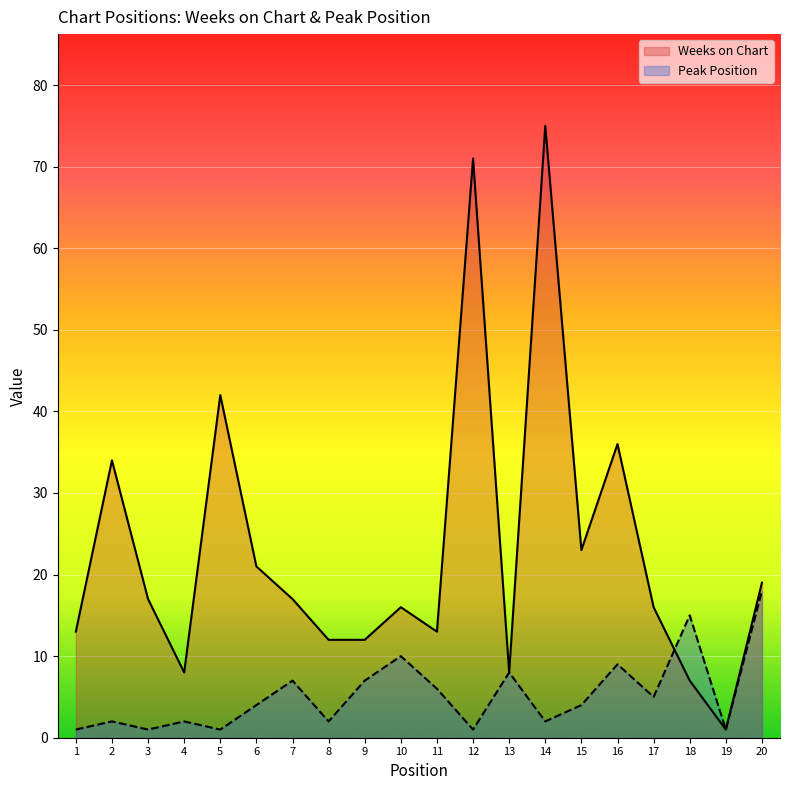

Rank the series by their average value, from highest to lowest.

Weeks on Chart, Peak Position